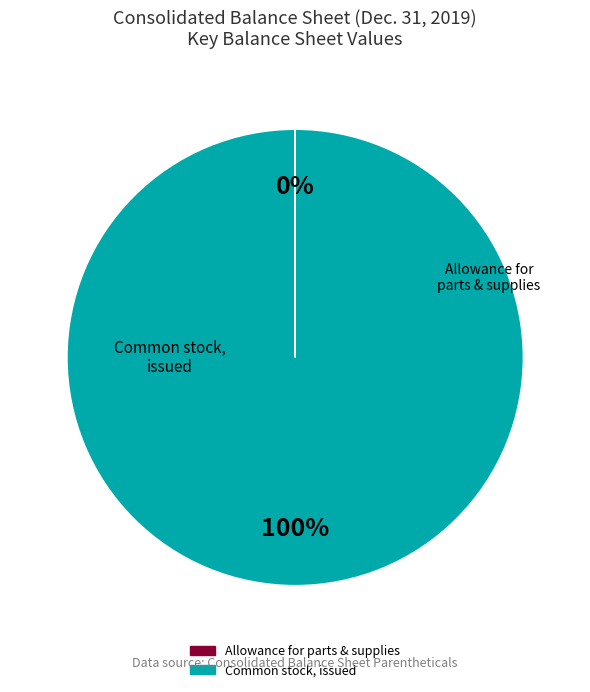

To the nearest percent, what is the average slice percentage?

50%